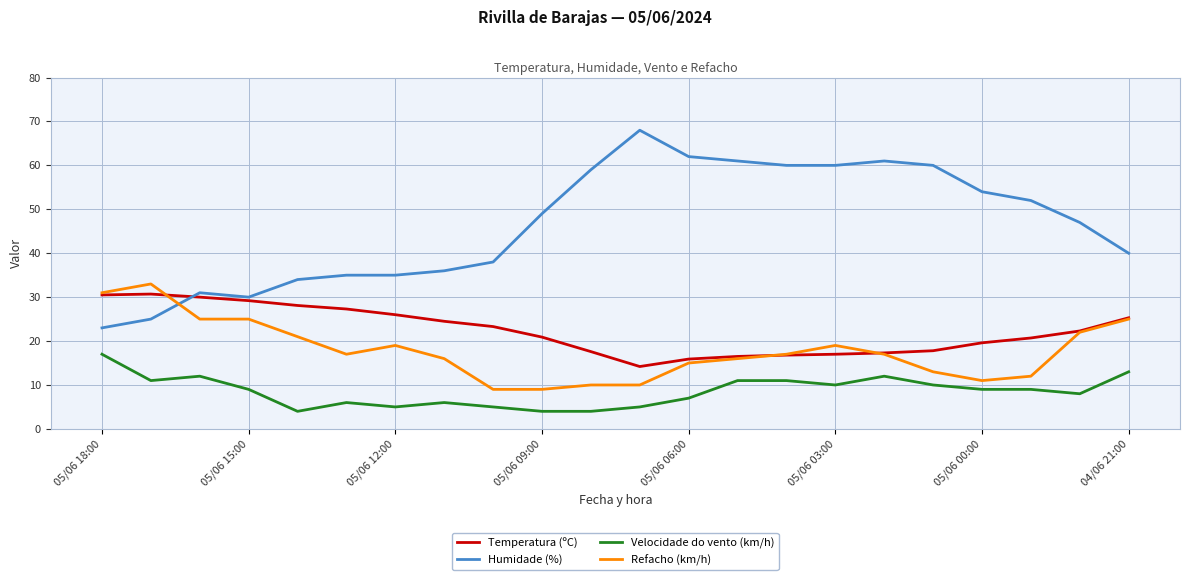

Which series has the widest spread of values?

Humidade (%)